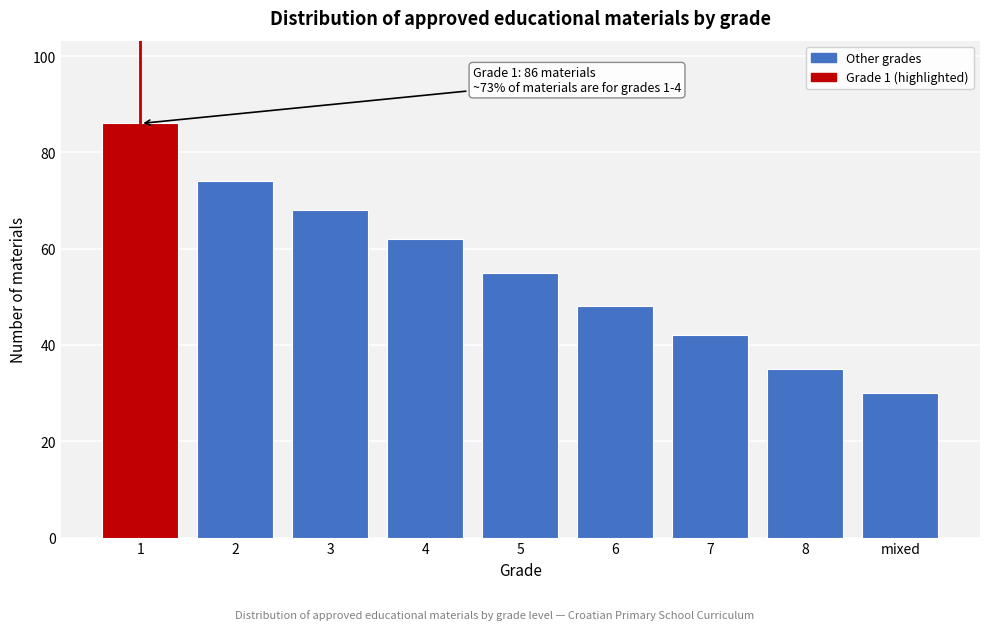

Reading right to left, what are all the values shown in this chart?

30	35	42	48	55	62	68	74	86